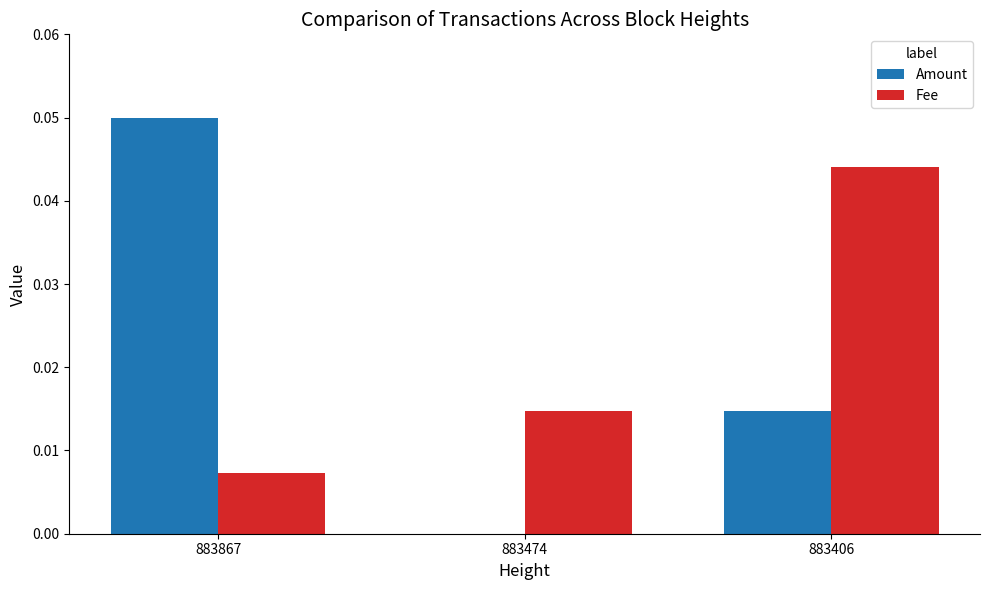

Which series changed the most between 883867 and 883474?

Amount